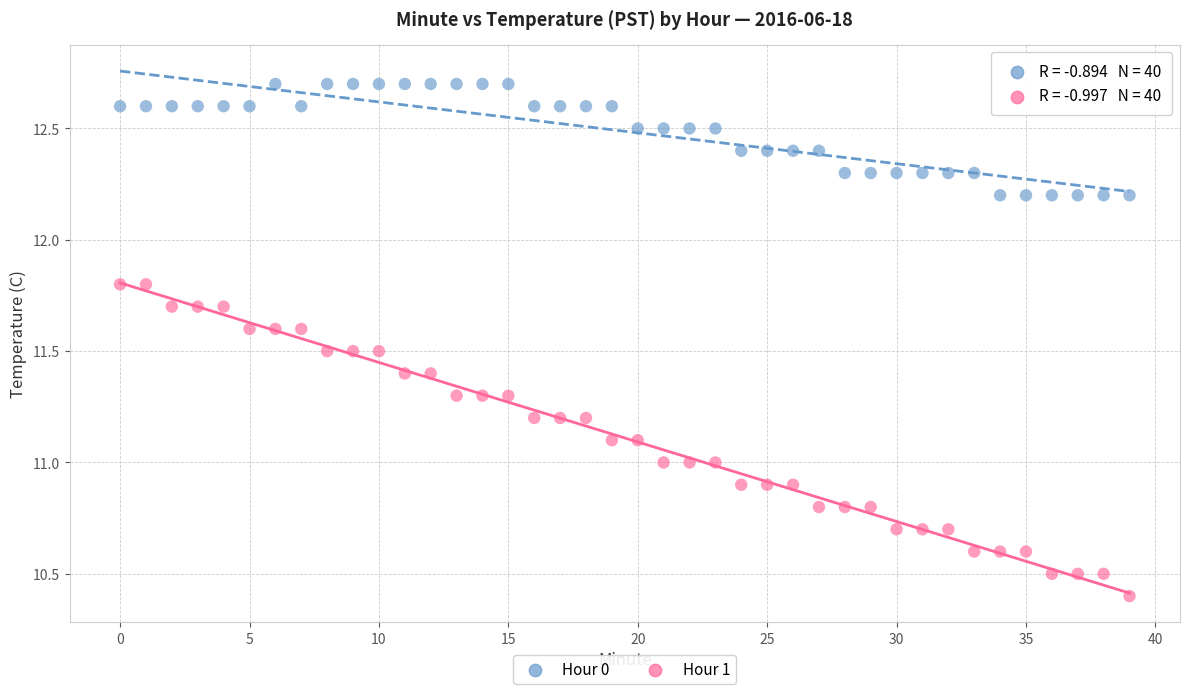

Which series reaches the maximum Y coordinate?

Hour 0